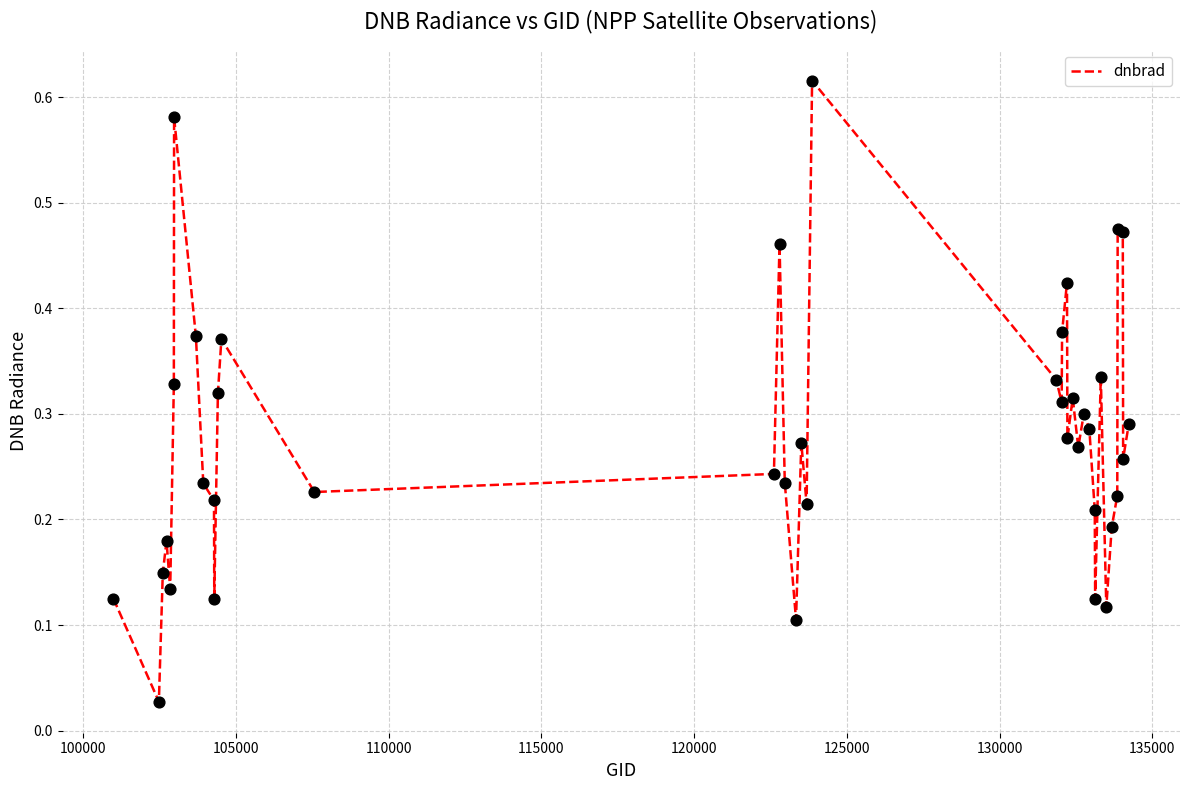

How many lines are shown in the chart?

1